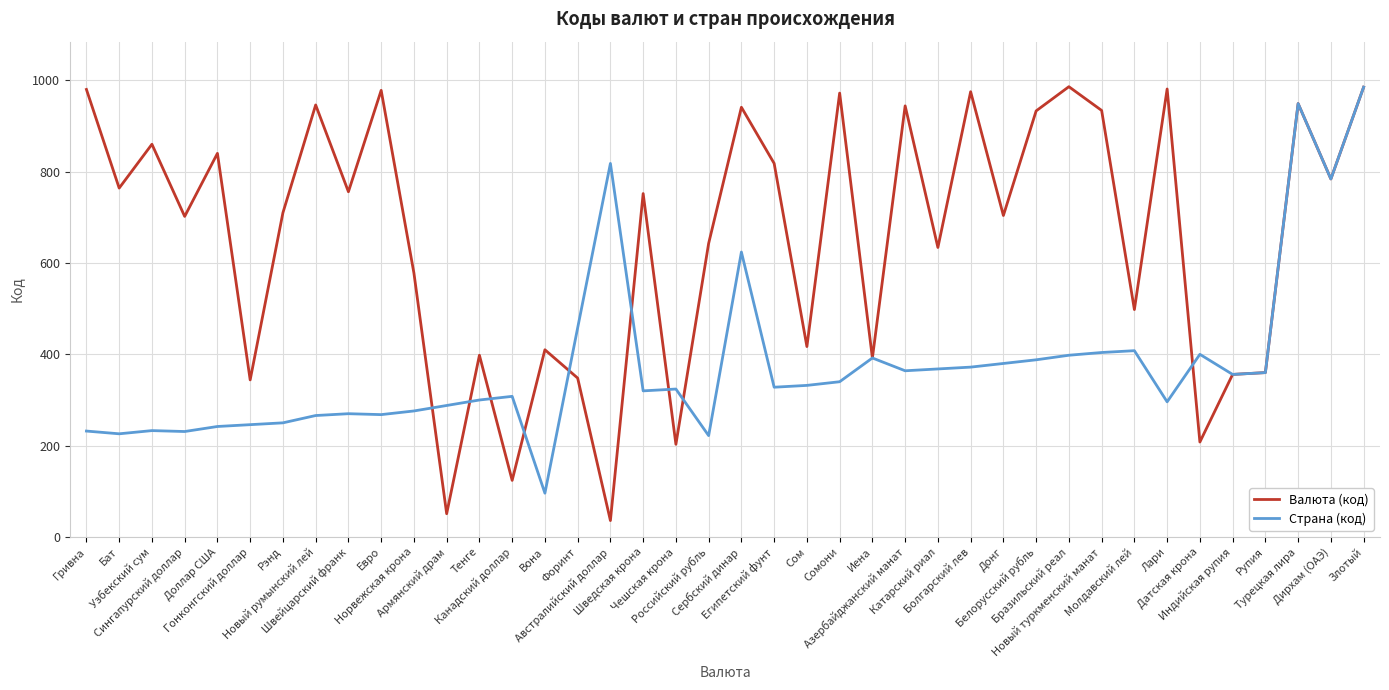

What is the sum of all Валюта (код) values?

26194